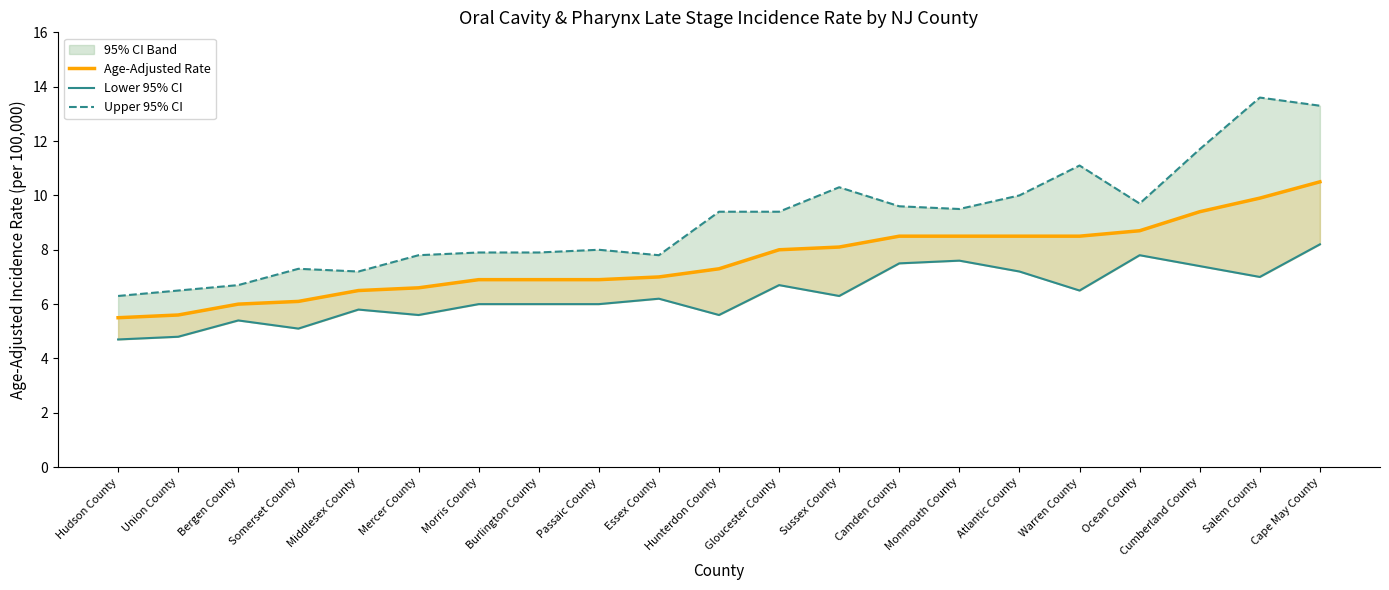

What is the difference between the maximum and minimum values in the Age-Adjusted Rate series?

5.0